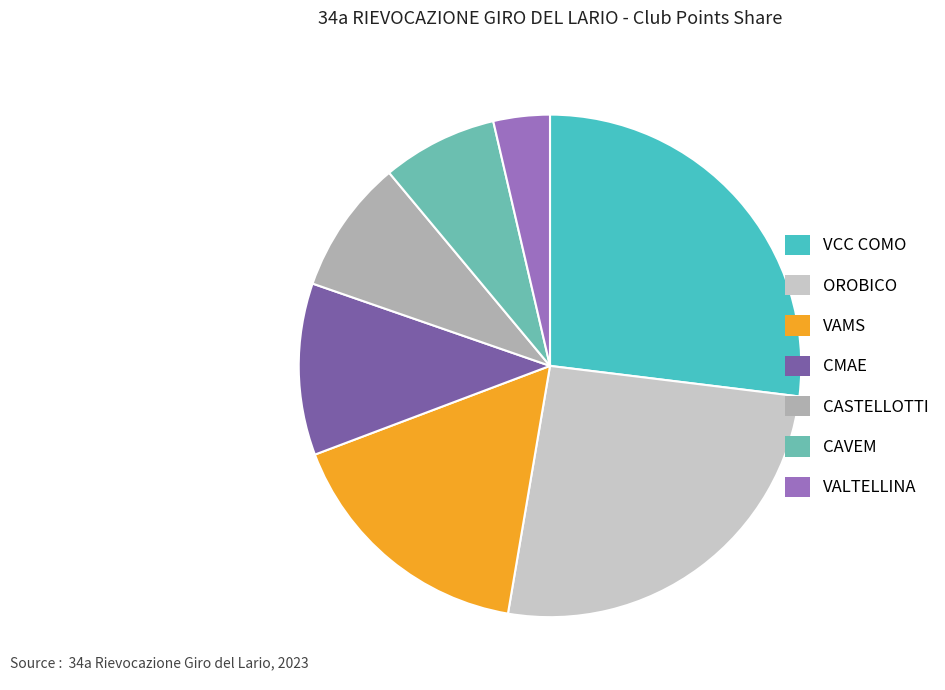

What is the ratio of the value at OROBICO to the value at CMAE?

2.3